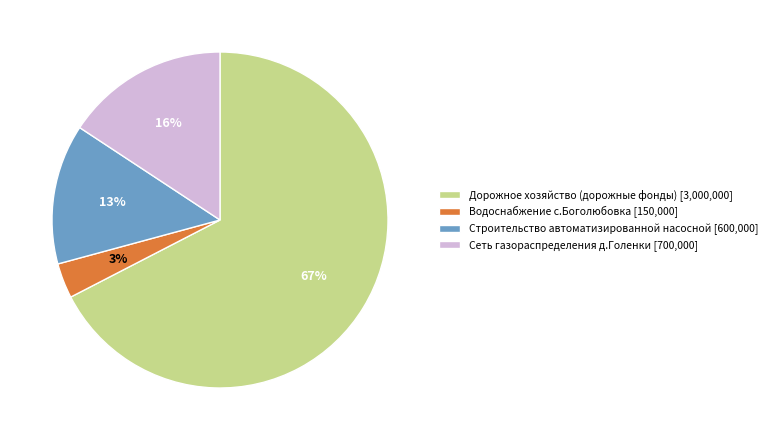

Do Сеть газораспределения д.Голенки and Дорожное хозяйство (дорожные фонды) together represent more than half of the pie?

Yes